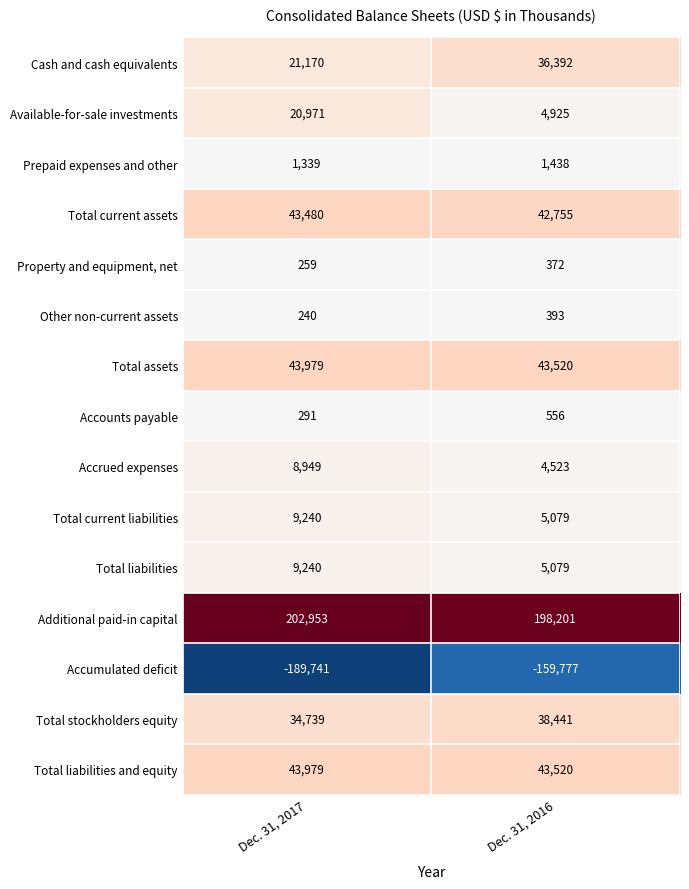

Which series has the widest spread of values?

Accumulated deficit